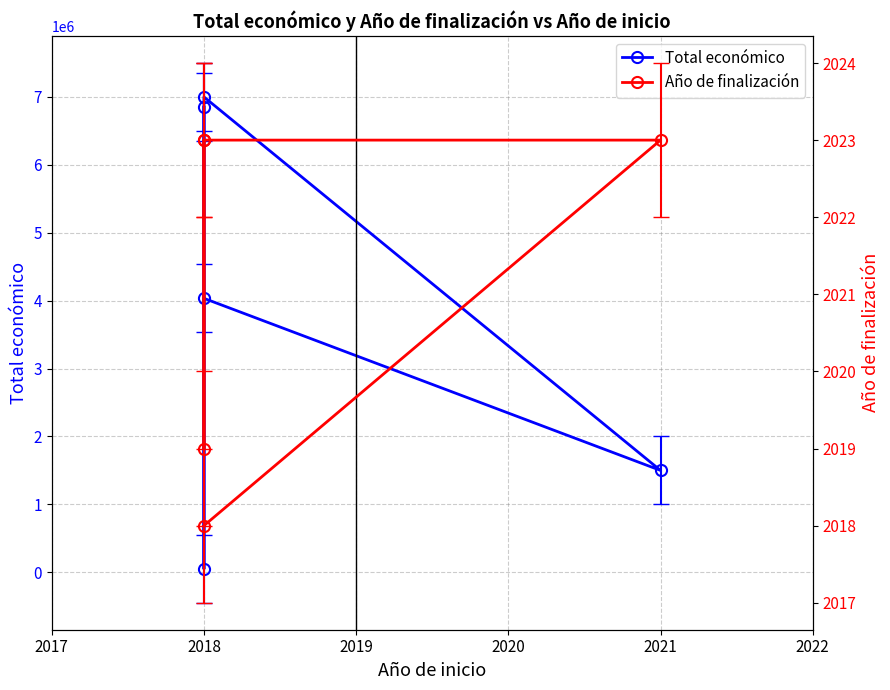

True or false: Total económico has more than 0 points higher than both neighbors.

True